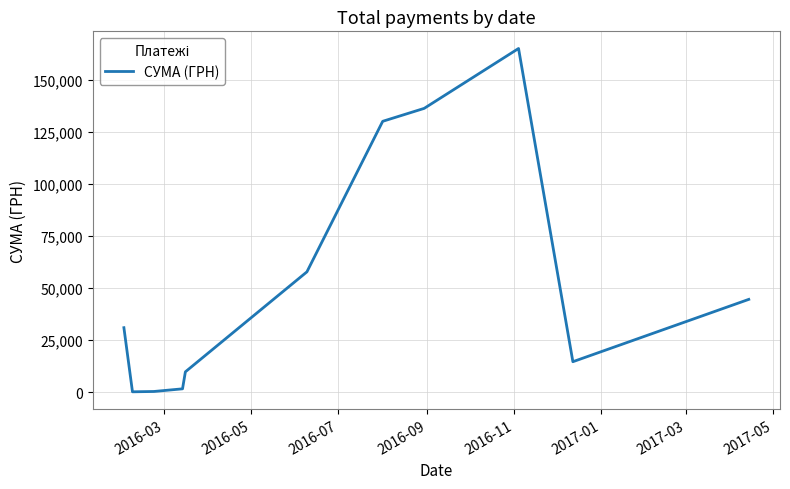

What is the greatest value displayed?

165080.9